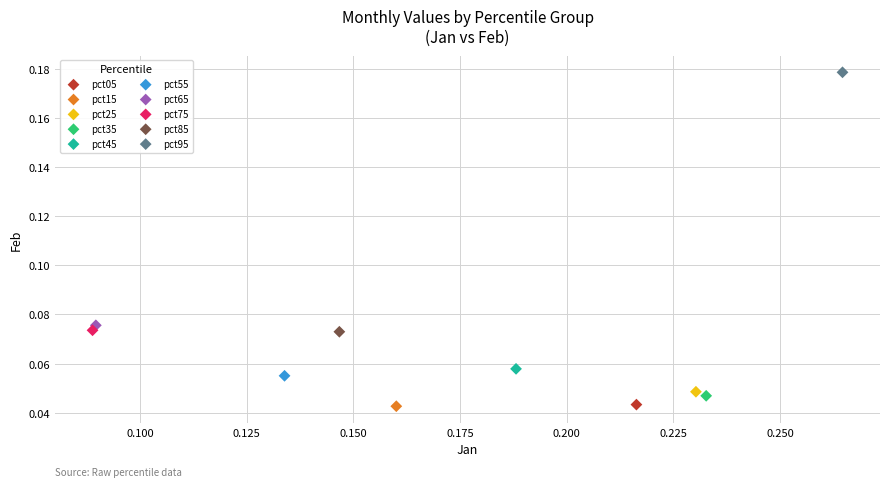

Which series reaches the maximum Y coordinate?

pct95